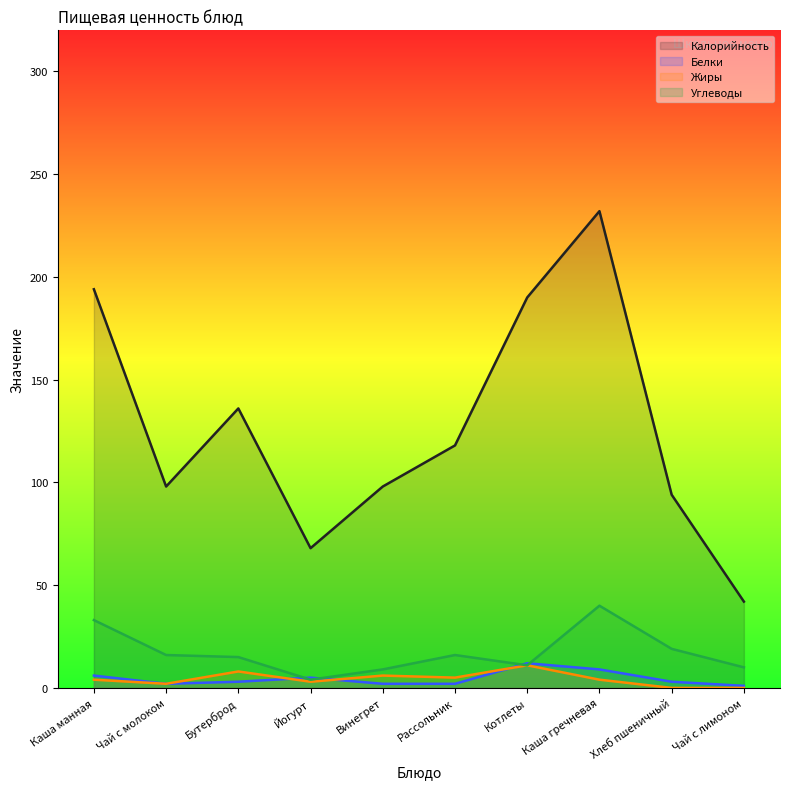

The value of Белки at Хлеб пшеничный is 3. True or false?

True